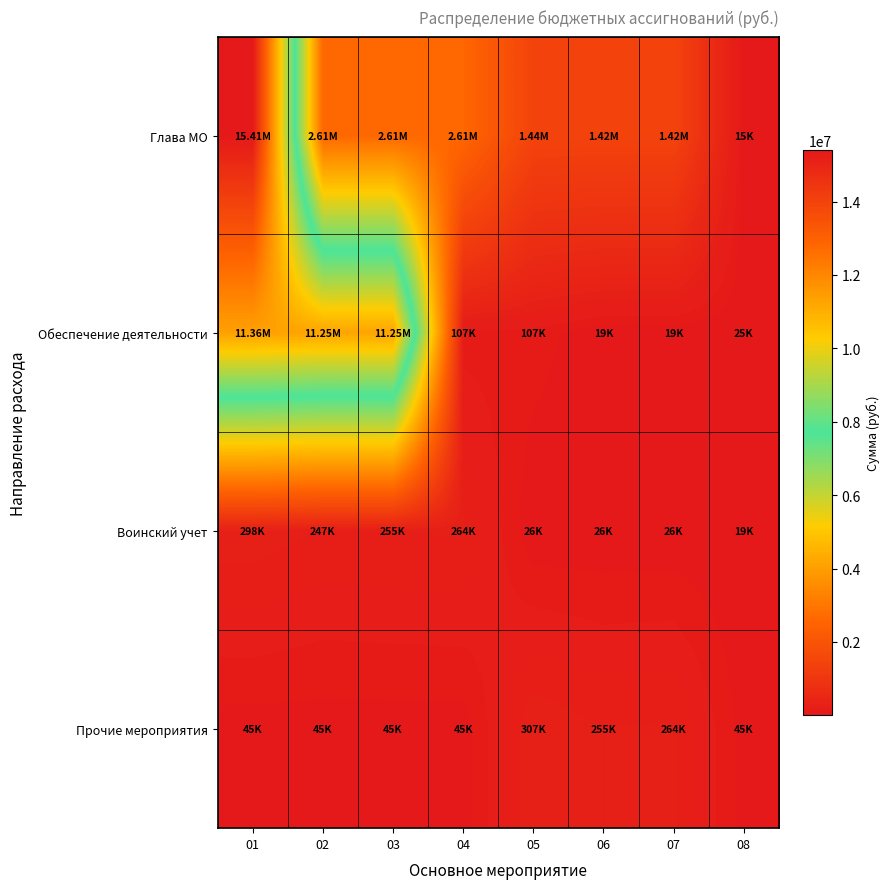

Which series has the largest range (max minus min)?

Глава МО